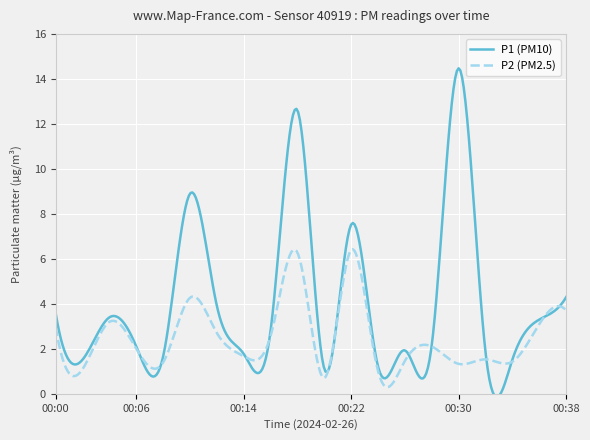

How many categories are shown in the chart?

300